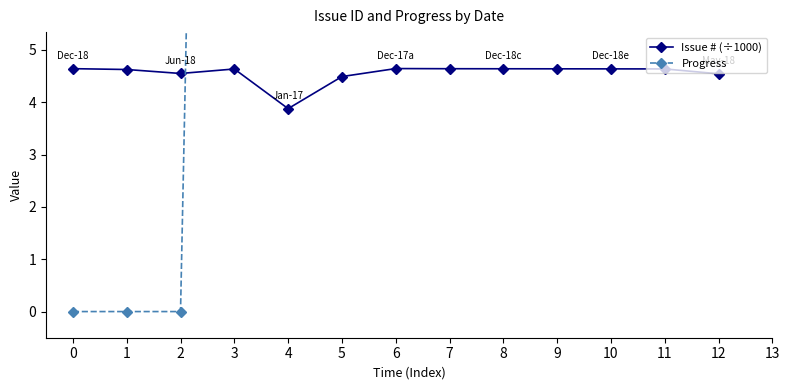

What is the minimum value for Issue # (÷1000)?

3.9